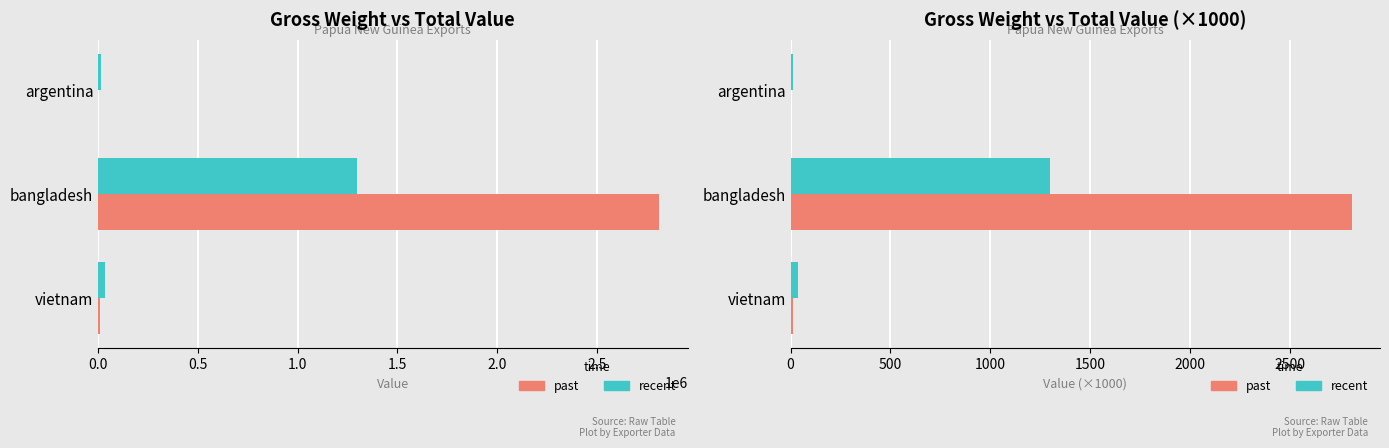

What position from the left is vietnam?

1